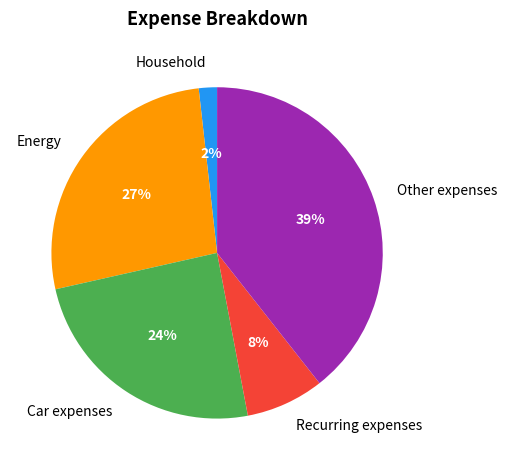

To the nearest percent, what portion does Other expenses represent?

39%